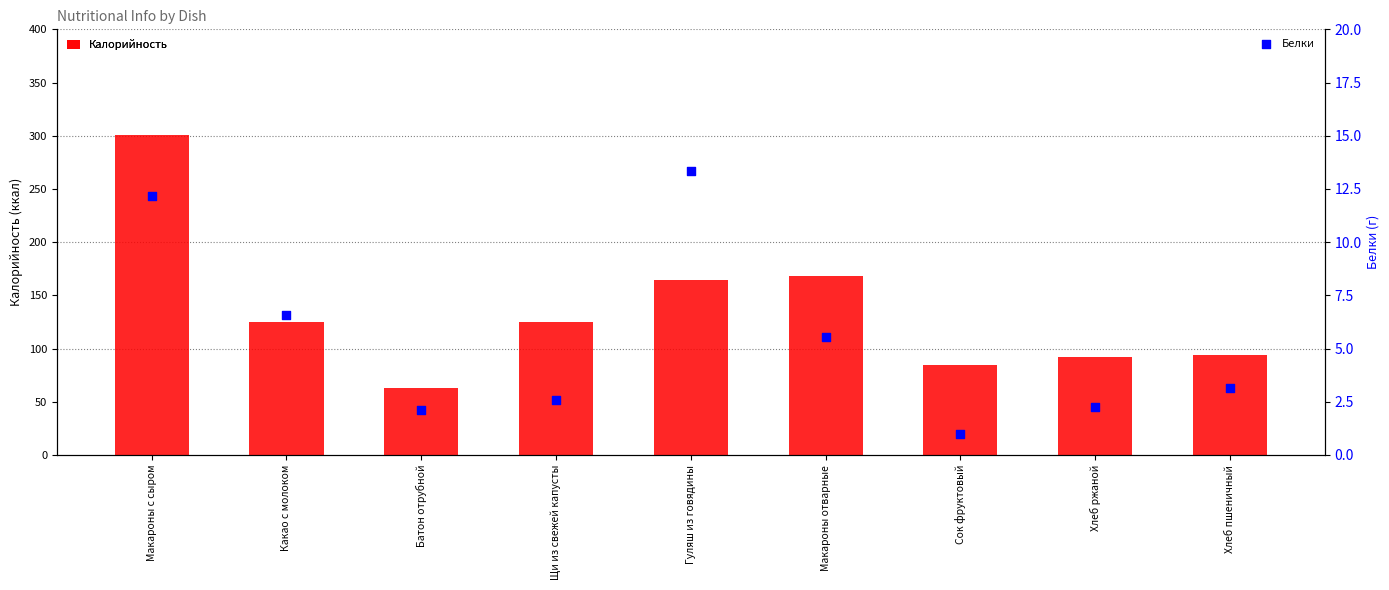

Which series has the largest Y range (max minus min)?

Калорийность